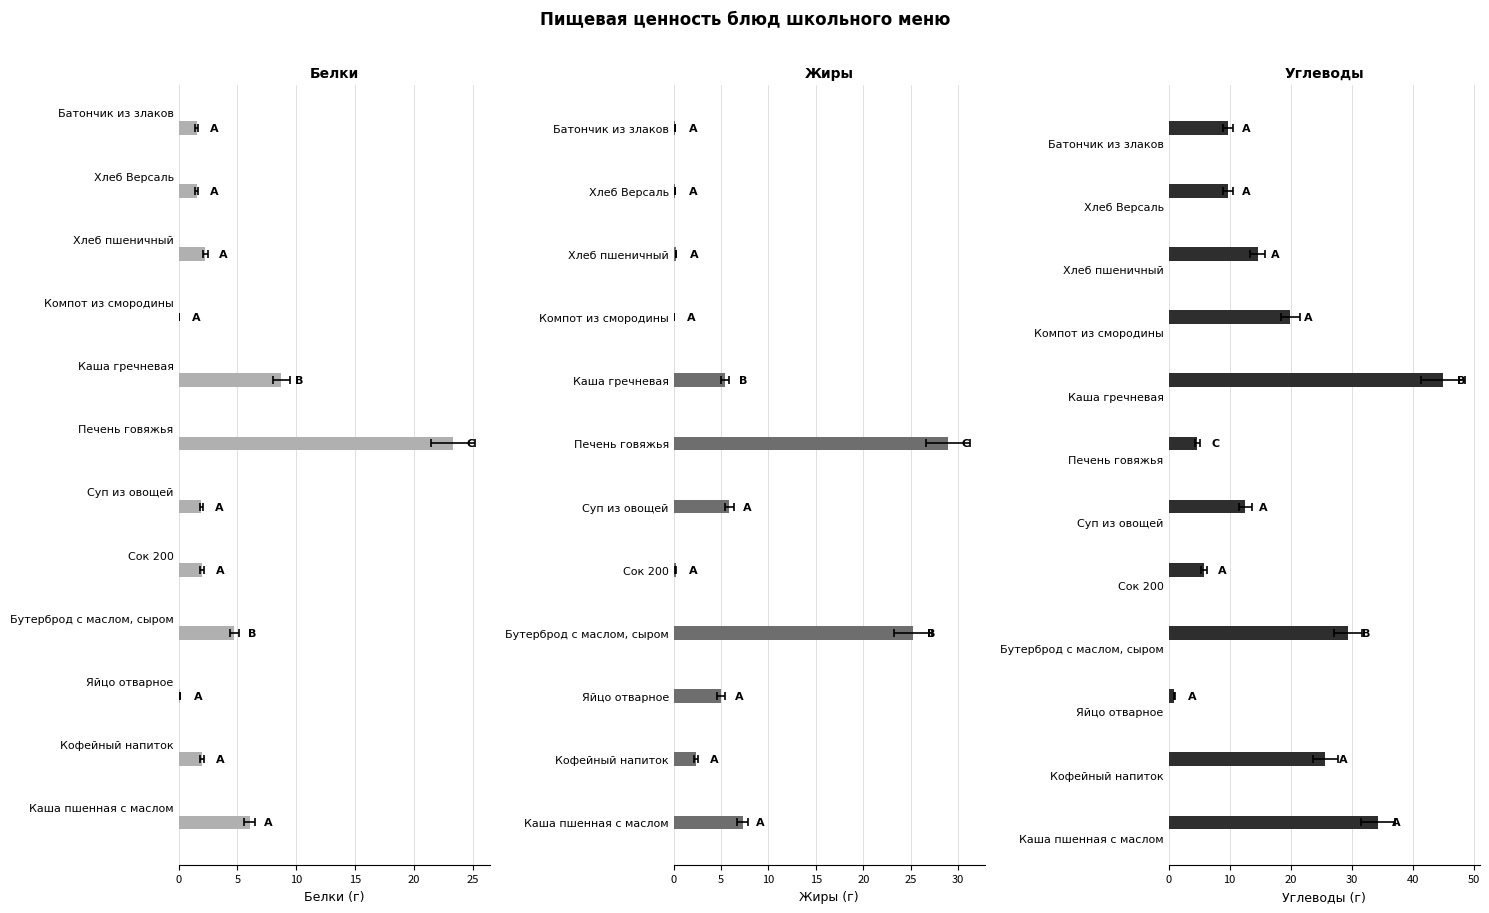

What is the average value of the Белки series?

4.5